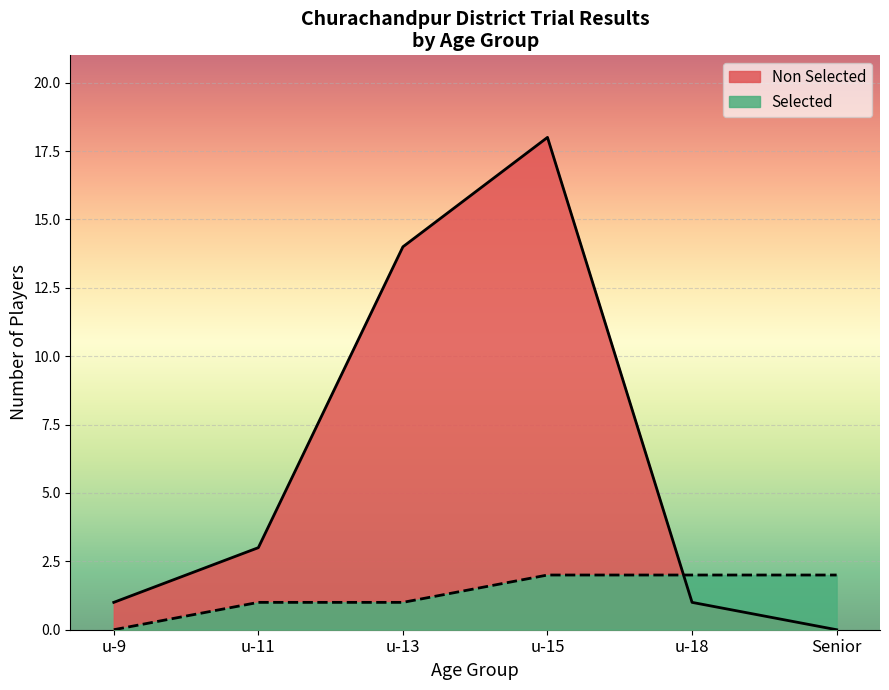

Is it true that Selected equals 1 at u-15+?

False